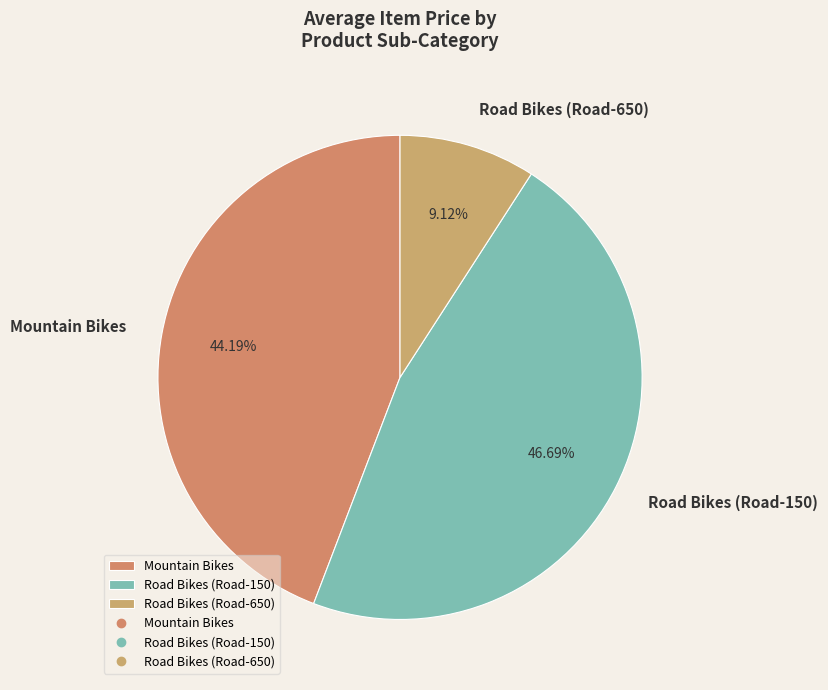

To the nearest percent, what is the combined percentage of Road Bikes (Road-650) and Road Bikes (Road-150)?

56%